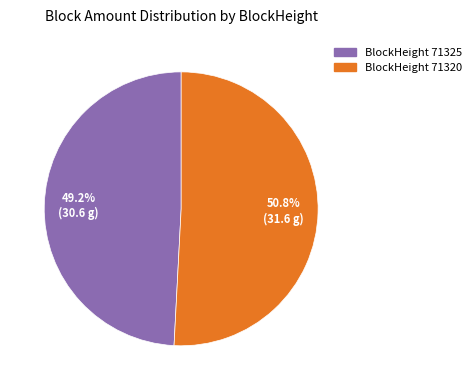

Is there any slice that represents more than half of the pie?

Yes